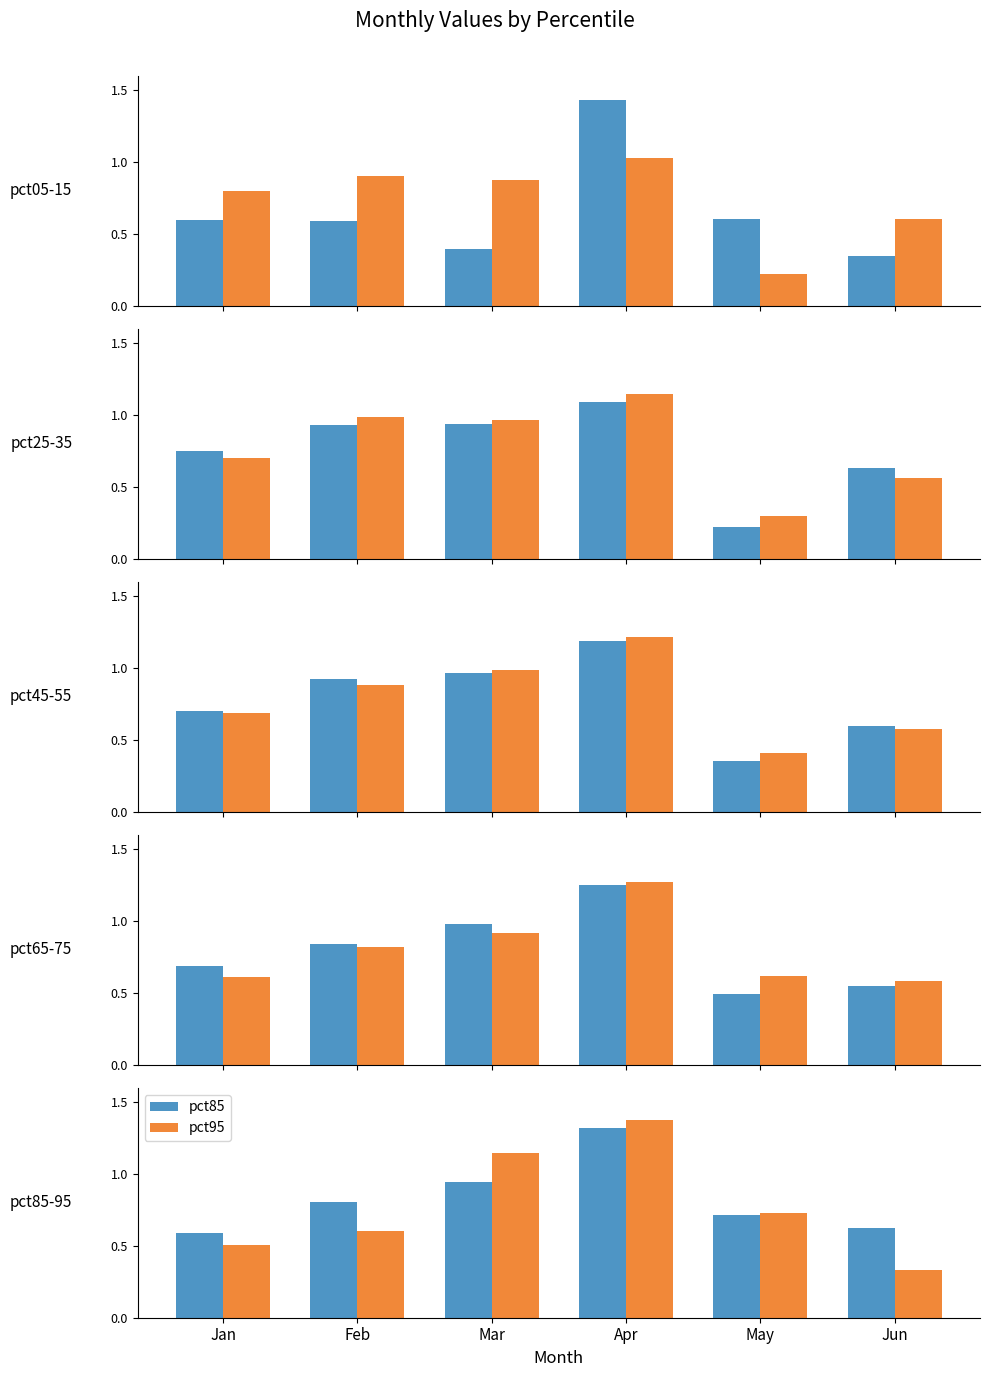

Reading left to right, what are all the values shown in this chart?

Jan: pct05=0.6	pct15=0.8	pct25=0.7	pct35=0.7	pct45=0.7	pct55=0.7	pct65=0.7	pct75=0.6	pct85=0.6	pct95=0.5
Feb: pct05=0.6	pct15=0.9	pct25=0.9	pct35=1.0	pct45=0.9	pct55=0.9	pct65=0.8	pct75=0.8	pct85=0.8	pct95=0.6
Mar: pct05=0.4	pct15=0.9	pct25=0.9	pct35=1.0	pct45=1.0	pct55=1.0	pct65=1.0	pct75=0.9	pct85=0.9	pct95=1.1
Apr: pct05=1.4	pct15=1.0	pct25=1.1	pct35=1.1	pct45=1.2	pct55=1.2	pct65=1.3	pct75=1.3	pct85=1.3	pct95=1.4
May: pct05=0.6	pct15=0.2	pct25=0.2	pct35=0.3	pct45=0.4	pct55=0.4	pct65=0.5	pct75=0.6	pct85=0.7	pct95=0.7
Jun: pct05=0.3	pct15=0.6	pct25=0.6	pct35=0.6	pct45=0.6	pct55=0.6	pct65=0.5	pct75=0.6	pct85=0.6	pct95=0.3